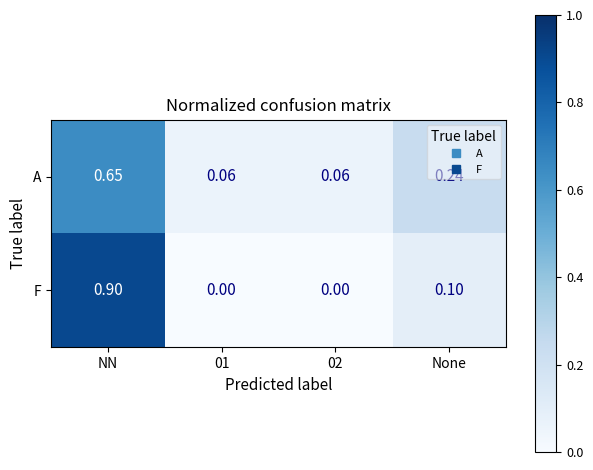

List the series in order of their peak value, highest first.

F, A